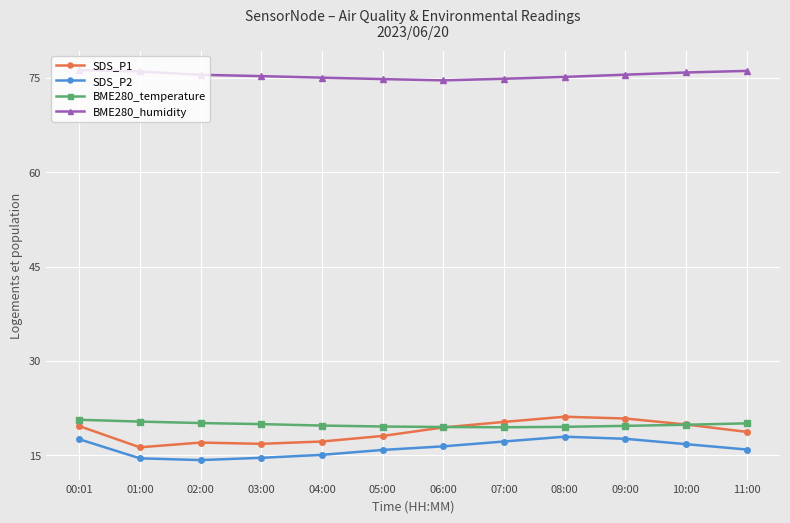

True or false: SDS_P1 has more than 0 points higher than both neighbors.

True